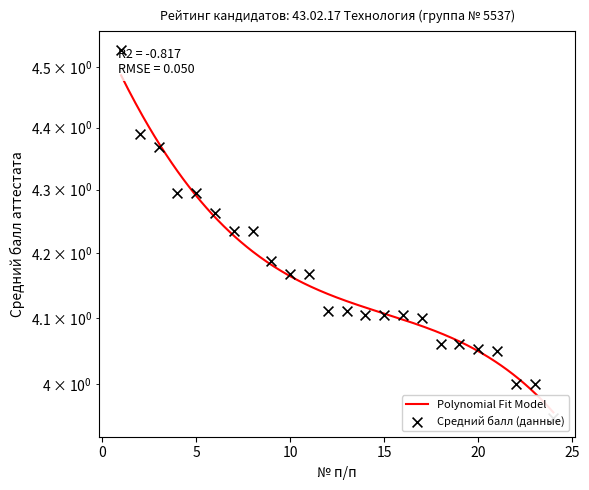

Approximately how many times larger is the value at 4 compared to 3?

1.0